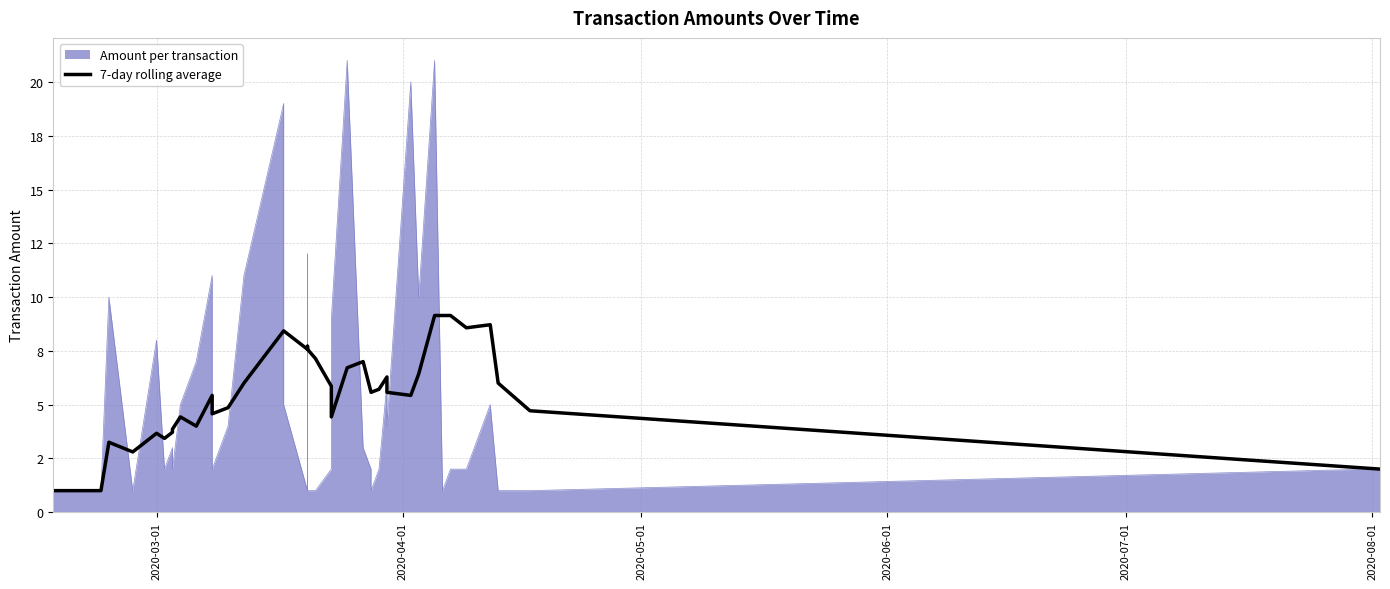

What is the average value?

5.5